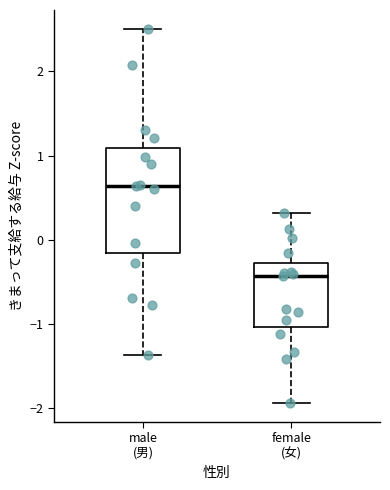

Reading left to right, transcribe this box plot: for each box, give where its median line is, the range the box spans, and where its two whiskers end, as read against the y-axis. The values are not printed on the chart, so give them approximately, as read against the axis.

male (男): median 0.6, box -0.2 to 1.1, whiskers -1.4 to 2.5
female (女): median -0.4, box -1.0 to -0.3, whiskers -1.9 to 0.3